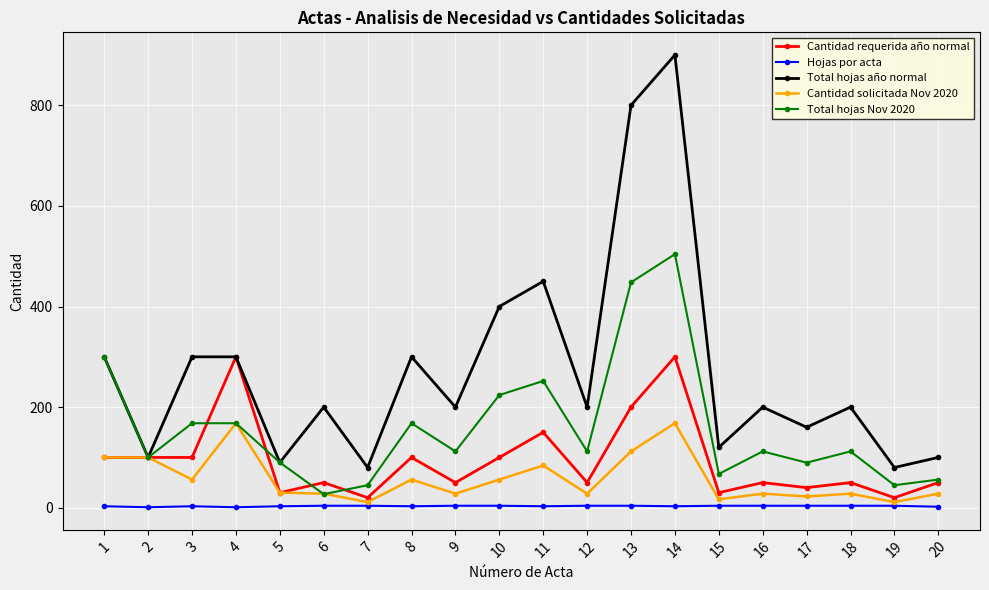

At how many categories does at least one series exceed 707?

2